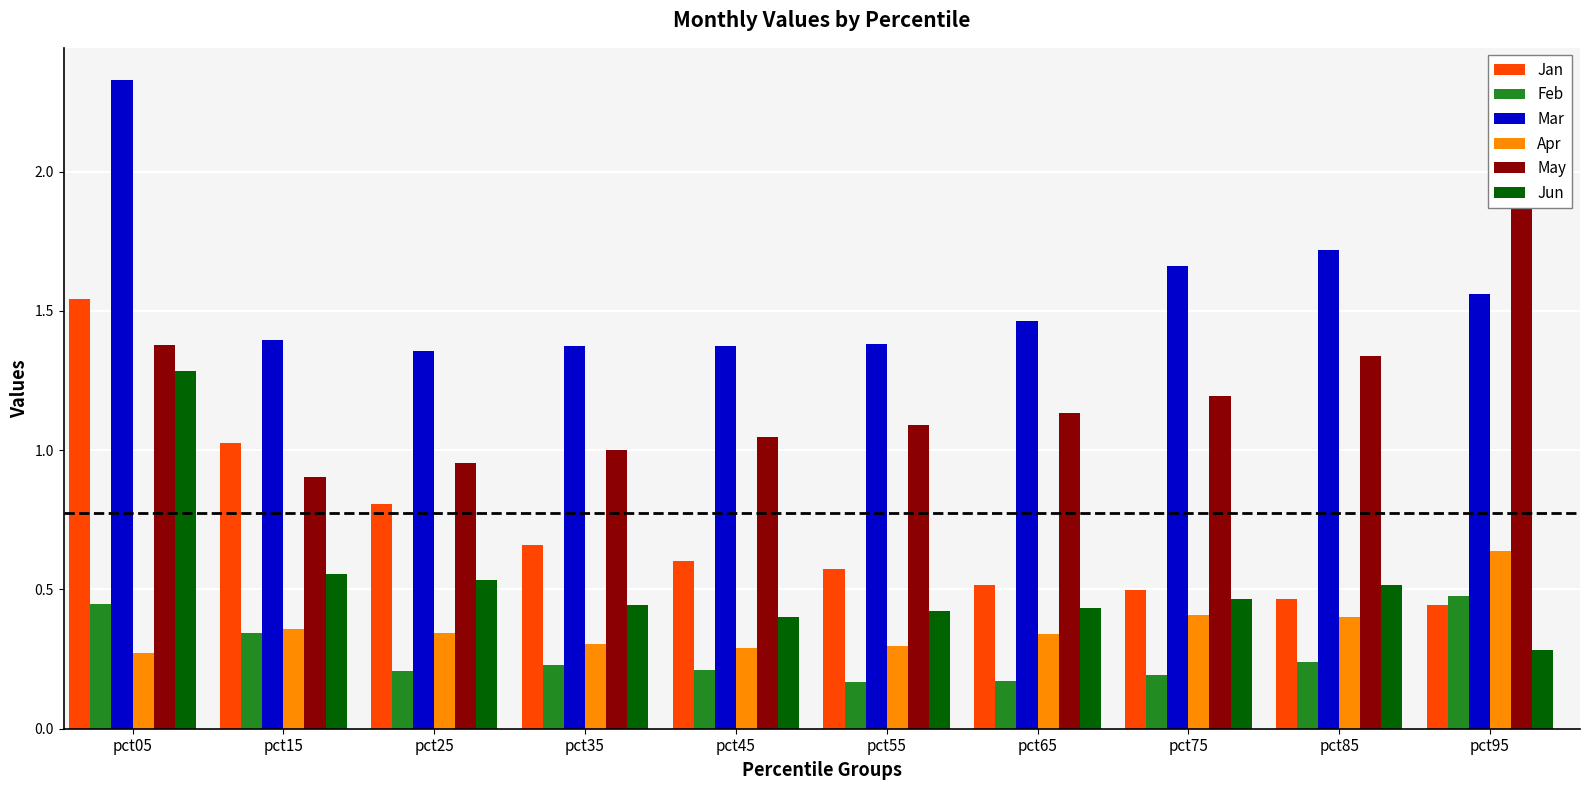

What is the value of the Mar bar at the 9th from the left?

1.7